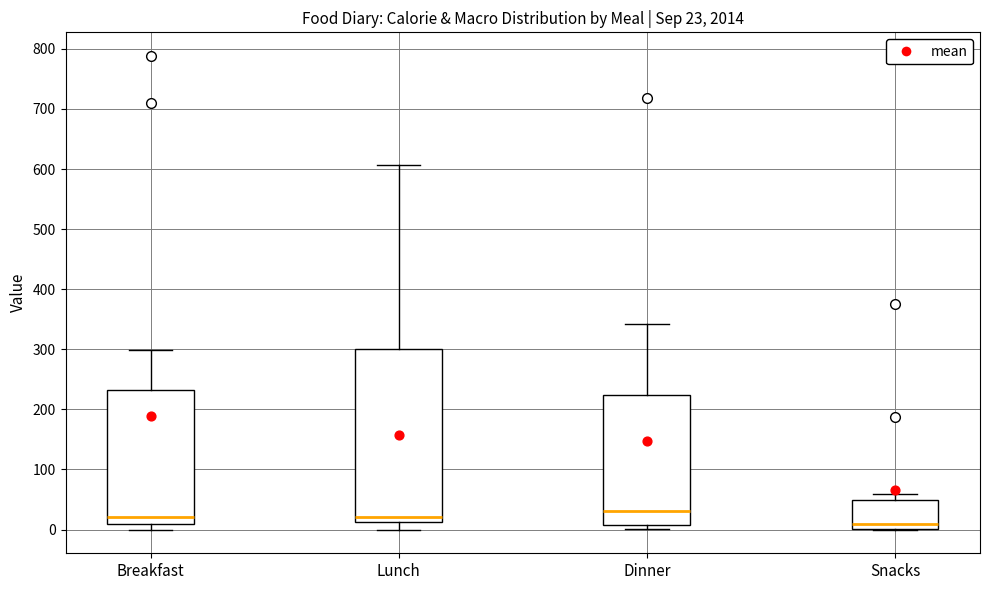

Which box is the tallest, from its lower edge to its upper edge?

Lunch